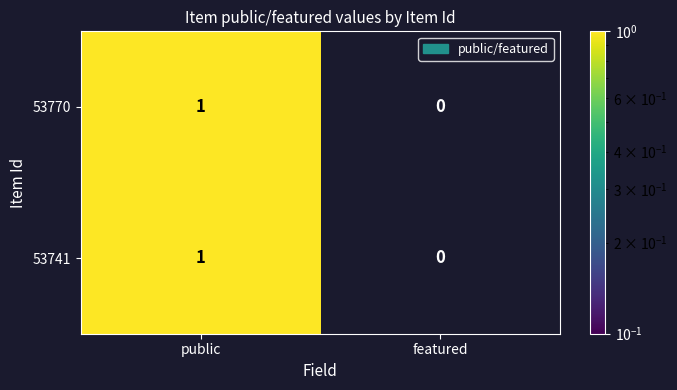

List the labels in order of 53770 value, smallest first.

featured, public